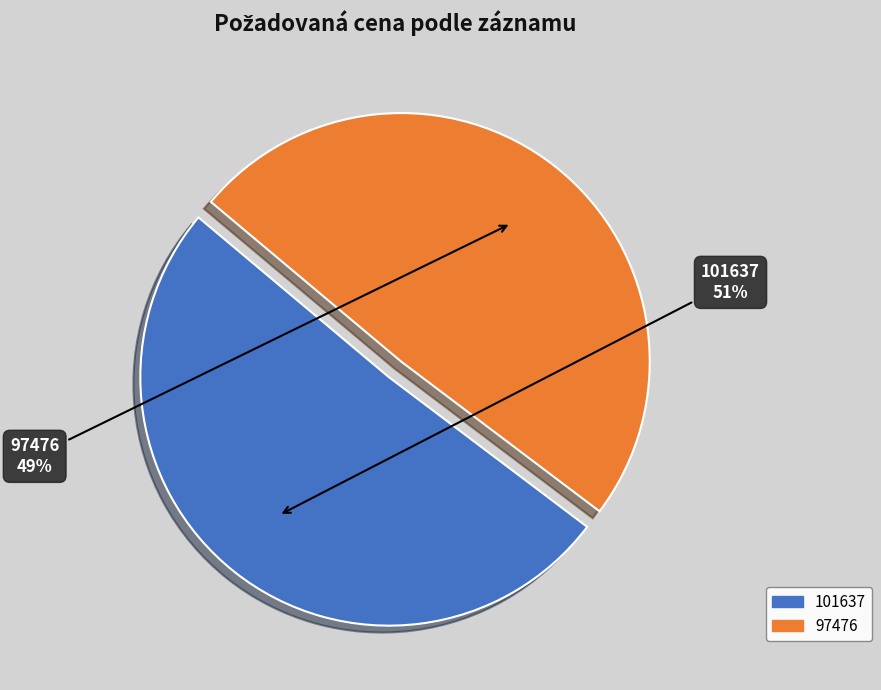

Does 97476 account for over 50% of the chart?

No